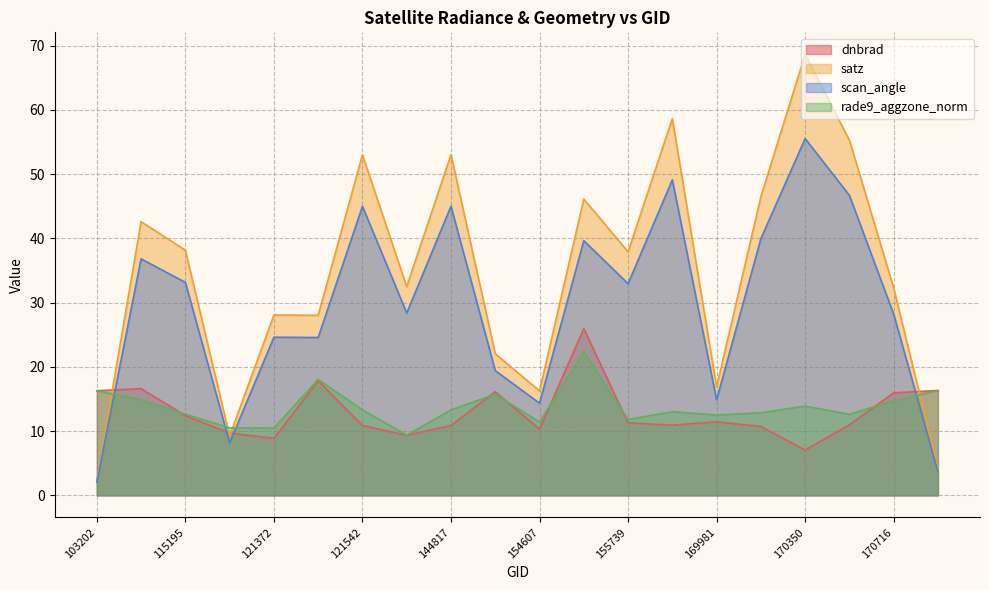

Rank the series by their maximum value, from lowest to highest.

rade9_aggzone_norm, dnbrad, scan_angle, satz